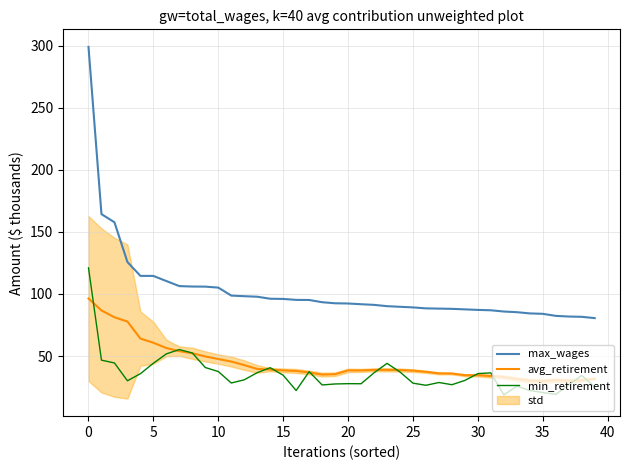

How many values in the max_wages series exceed 92?

21